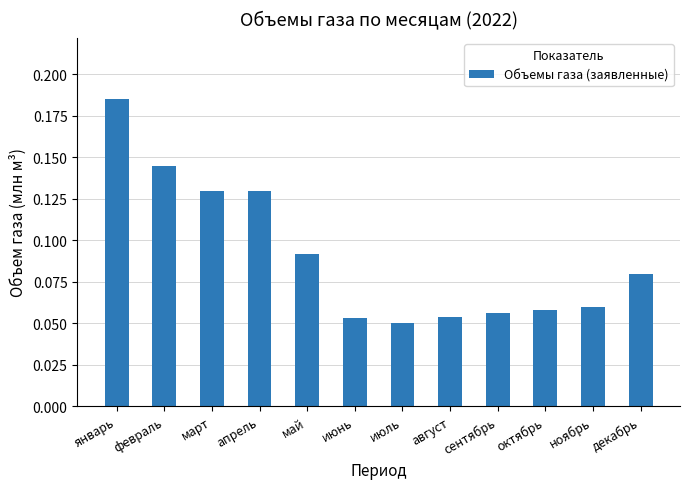

At which label is the value closest to 0?

июль